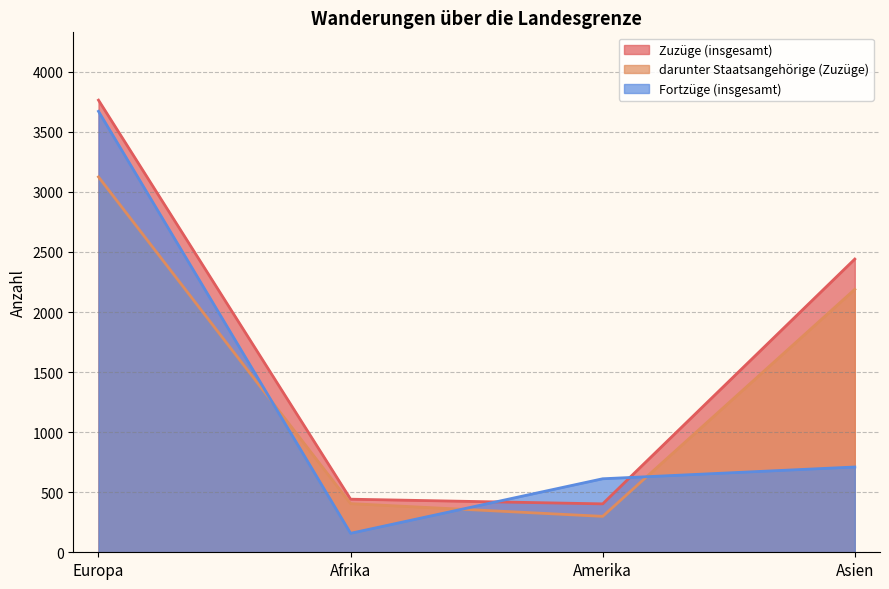

True or false: Zuzüge (insgesamt) and darunter Staatsangehörige (Zuzüge) intersect in this chart.

False